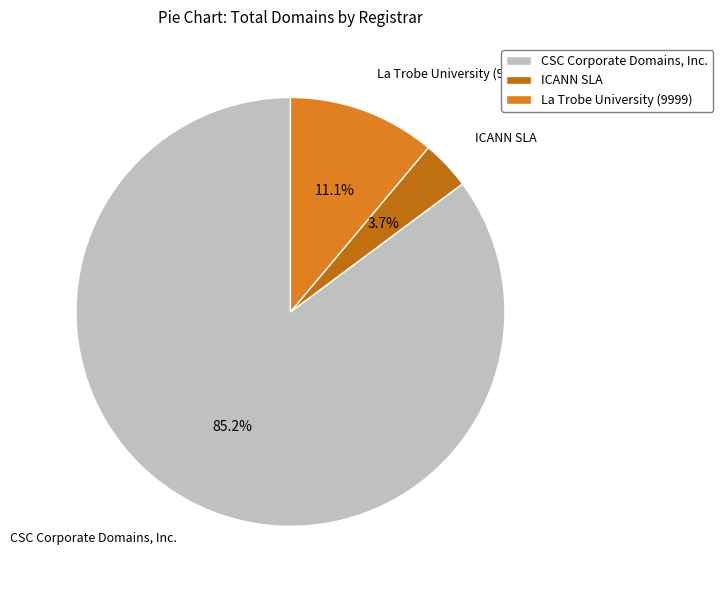

Do ICANN SLA and La Trobe University (9999) together represent more than half of the pie?

No